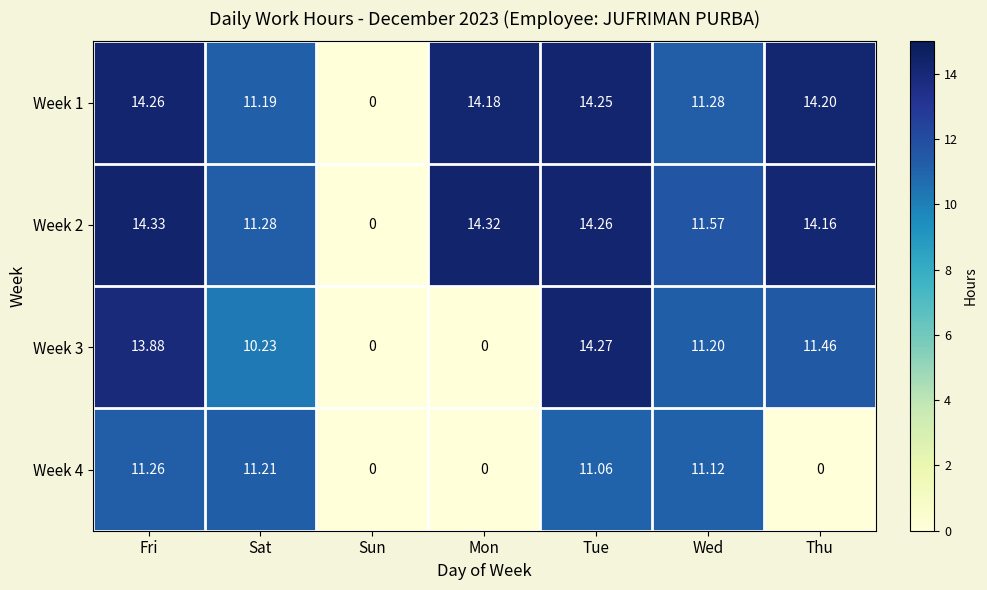

Rank the categories by Week 1 value from lowest to highest.

Sun, Sat, Wed, Mon, Thu, Tue, Fri